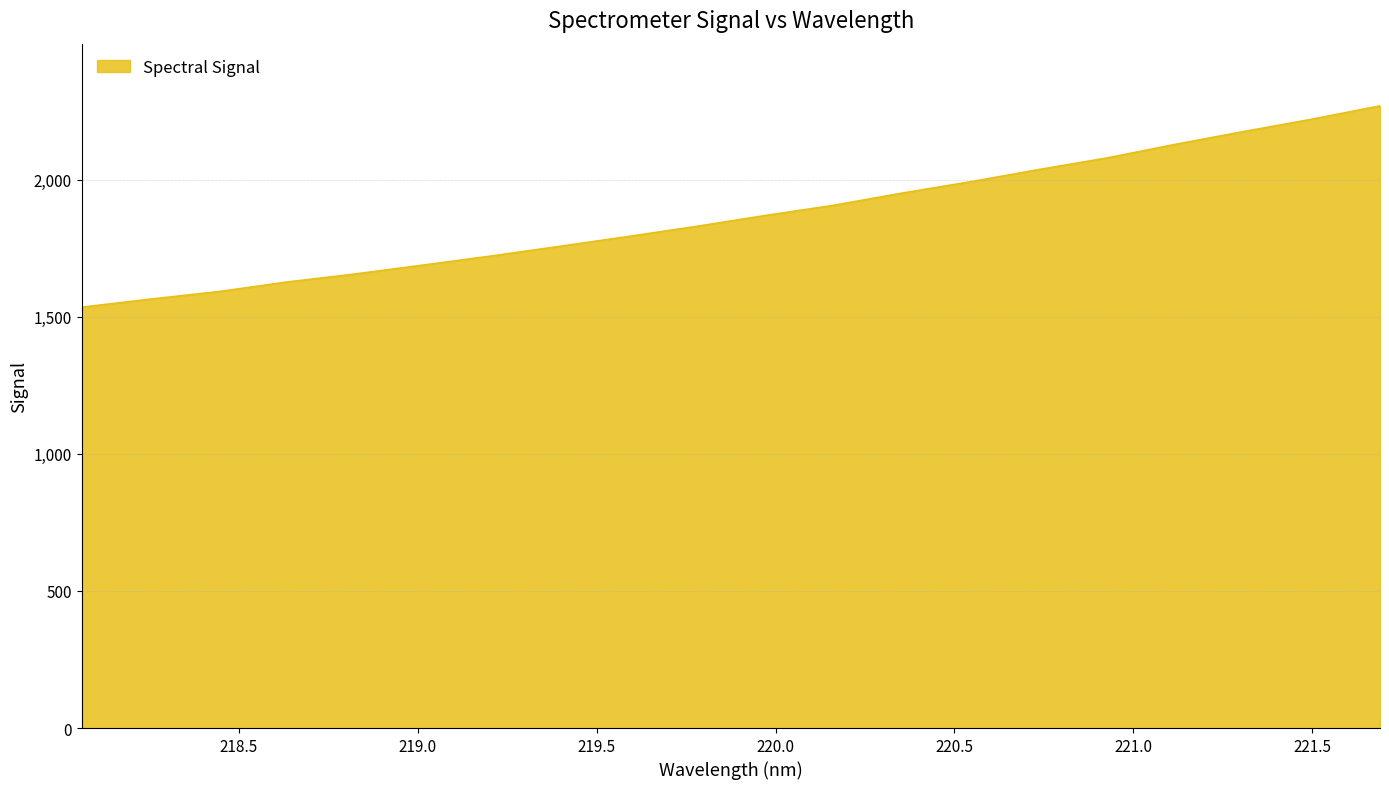

What is the greatest value displayed?

2270.0